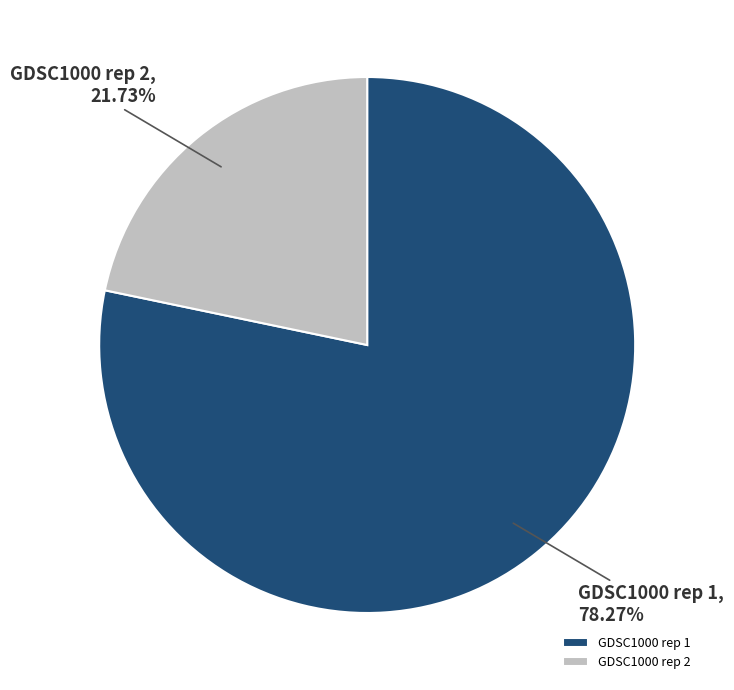

Between GDSC1000 rep 1 and GDSC1000 rep 2, which is larger?

GDSC1000 rep 1